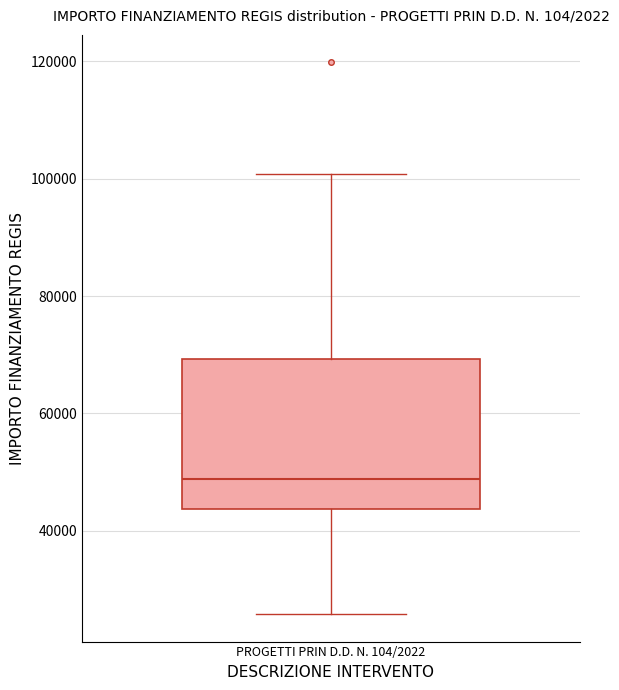

Where is the upper edge of the box for PROGETTI PRIN D.D. N. 104/2022 on the y-axis? The values are not printed on the chart, so give them approximately, as read against the axis.

70000